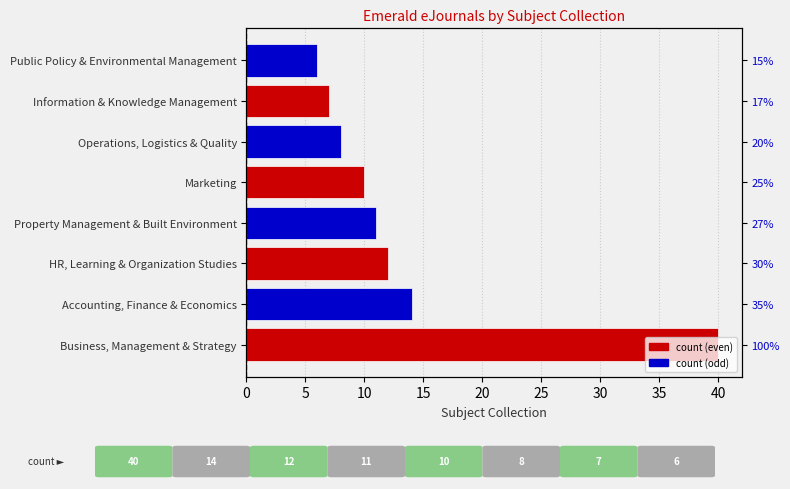

What is the minimum value shown in the chart?

6